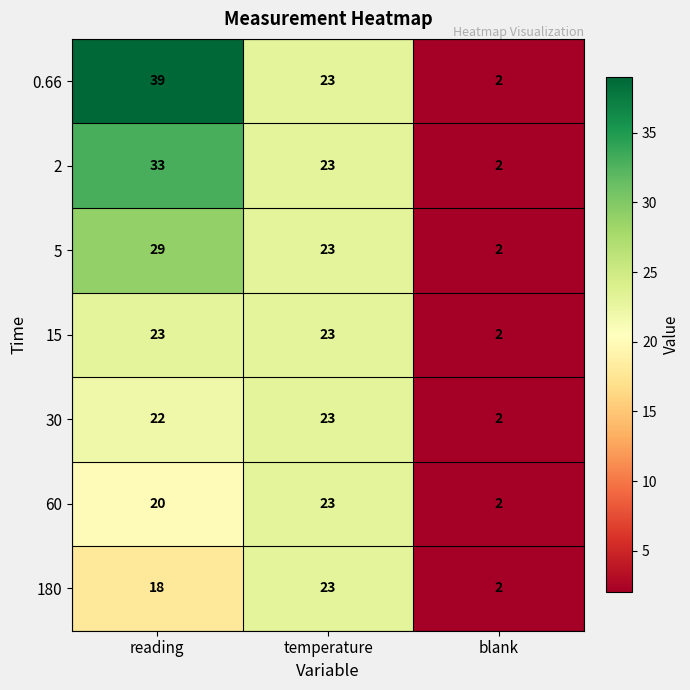

Which series changed the most between reading and temperature?

0.66